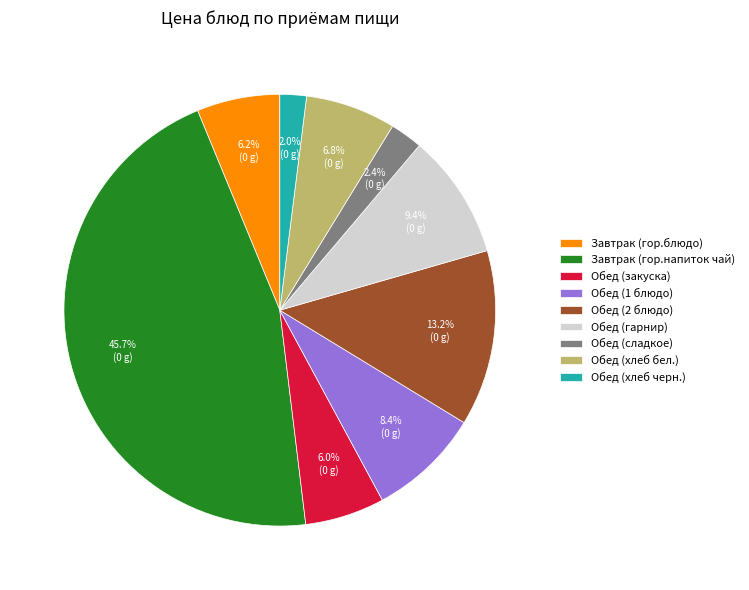

To the nearest percent, what is the average slice percentage?

11%